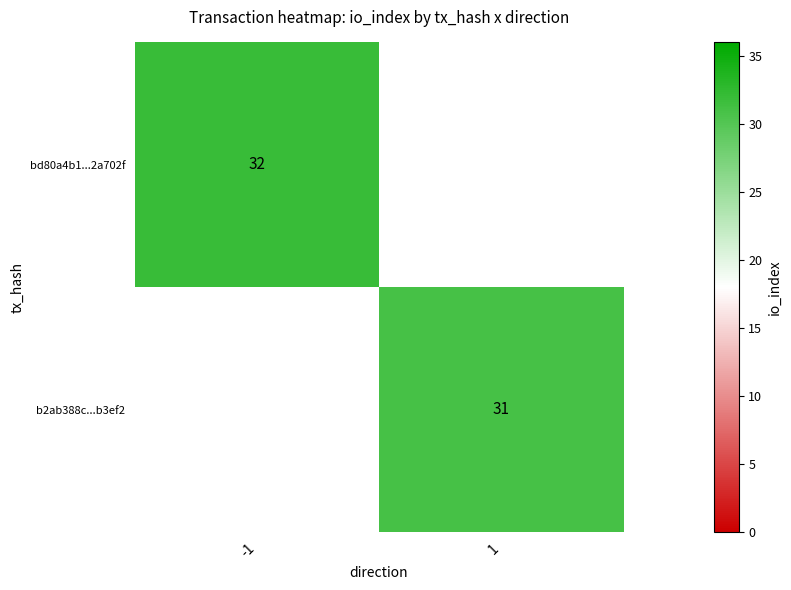

The value of bd80a4b1...2a702f at -1 is 32. True or false?

True